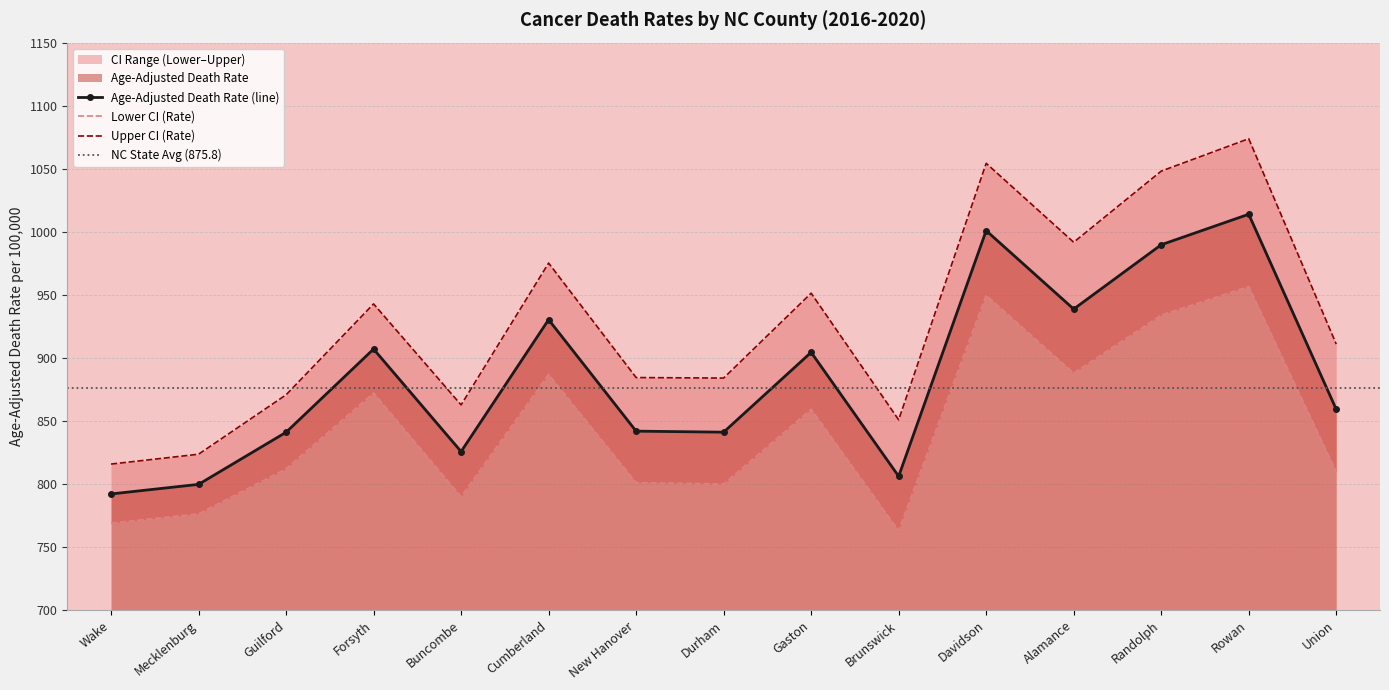

True or false: Upper CI (Rate) has more than 2 interior local peaks.

True